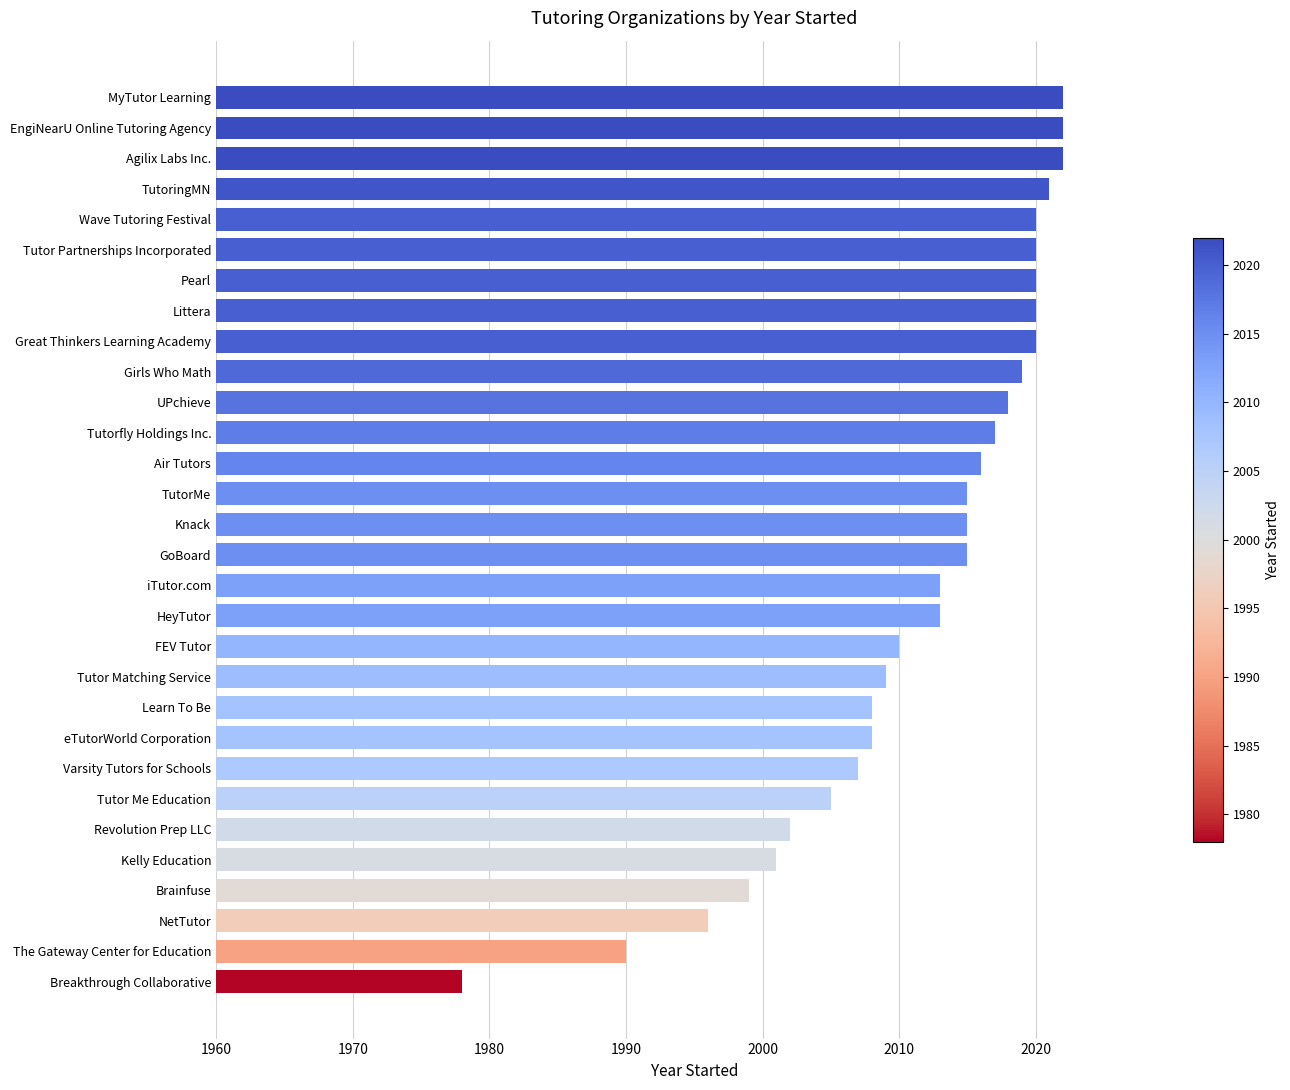

What is the ratio of the value at Brainfuse to the value at The Gateway Center for Education?

1.0